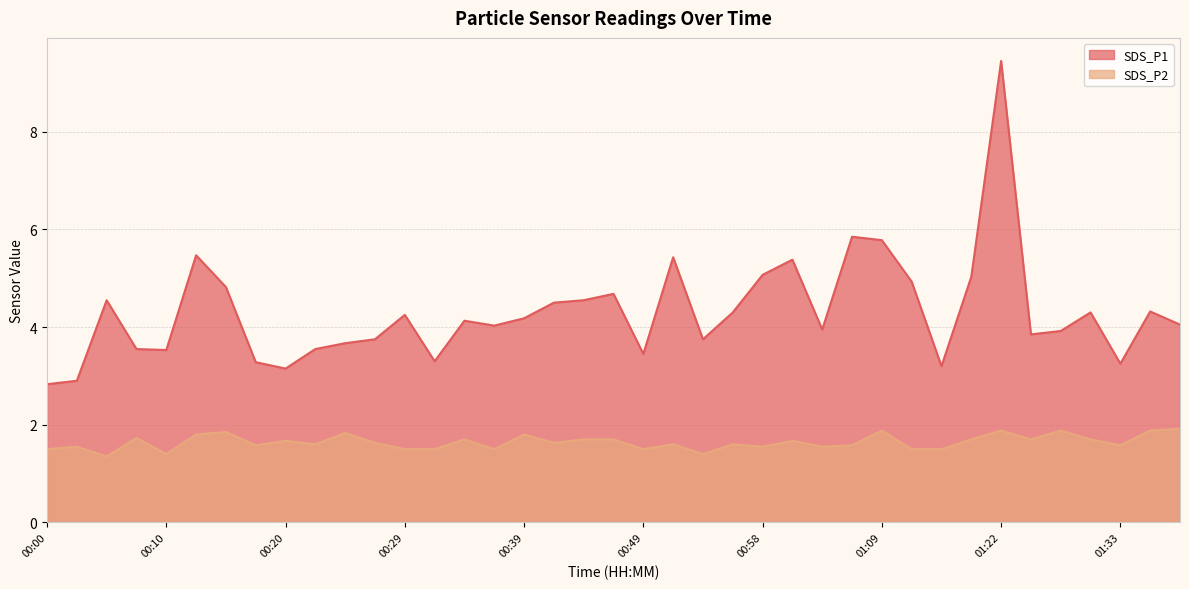

What is the average value of the SDS_P1 series?

4.3